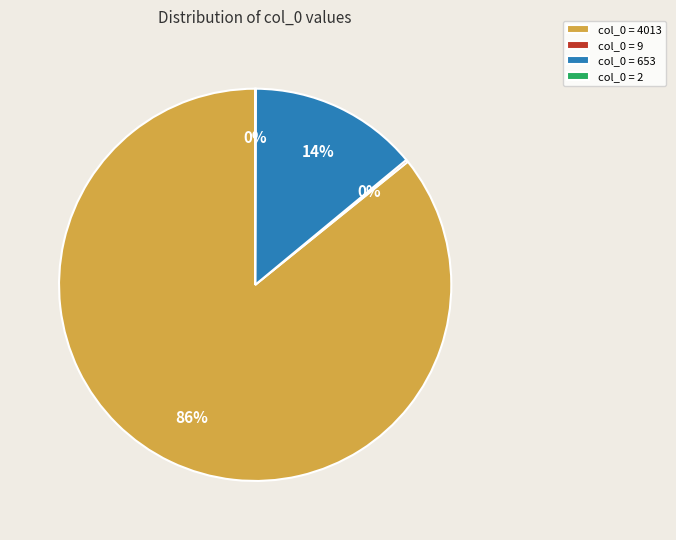

What is the majority slice?

col_0 = 4013